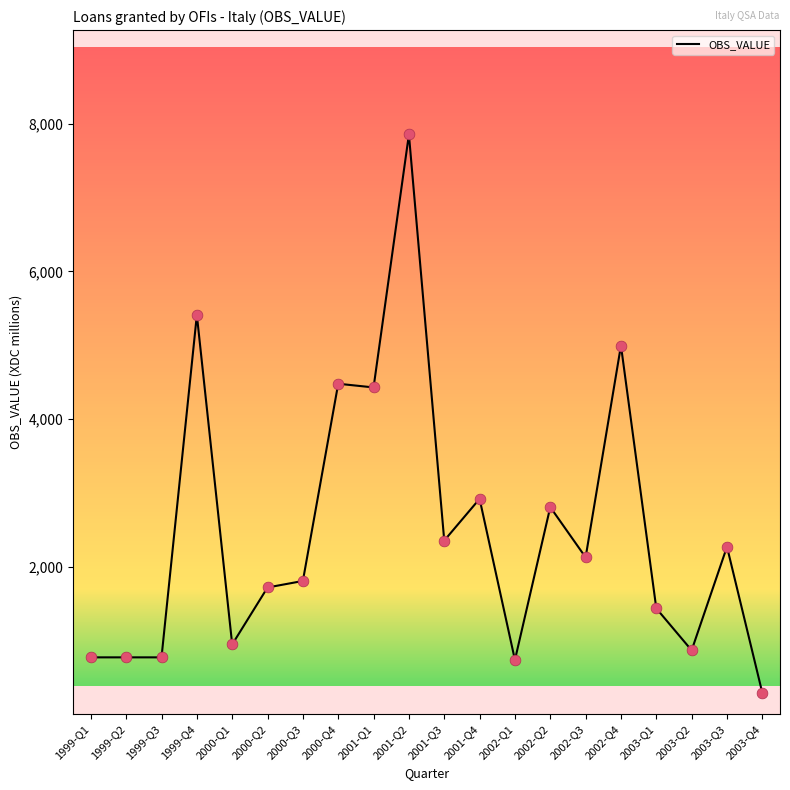

Approximately how many times larger is the value at 1999-Q4 compared to 2002-Q2?

1.9